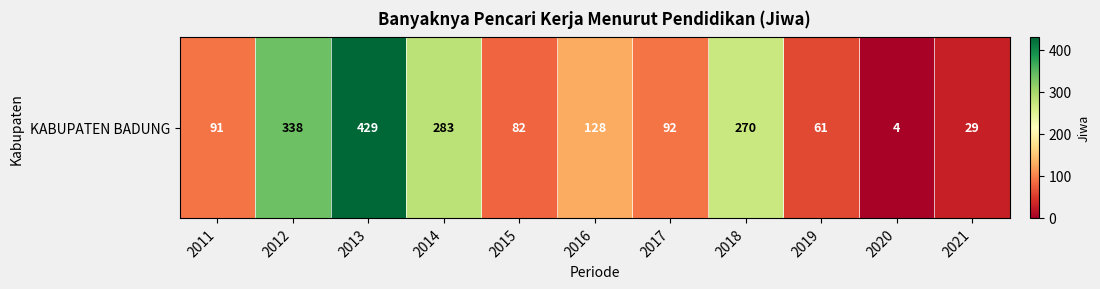

True or false: the data shows 91 at 2011.

True